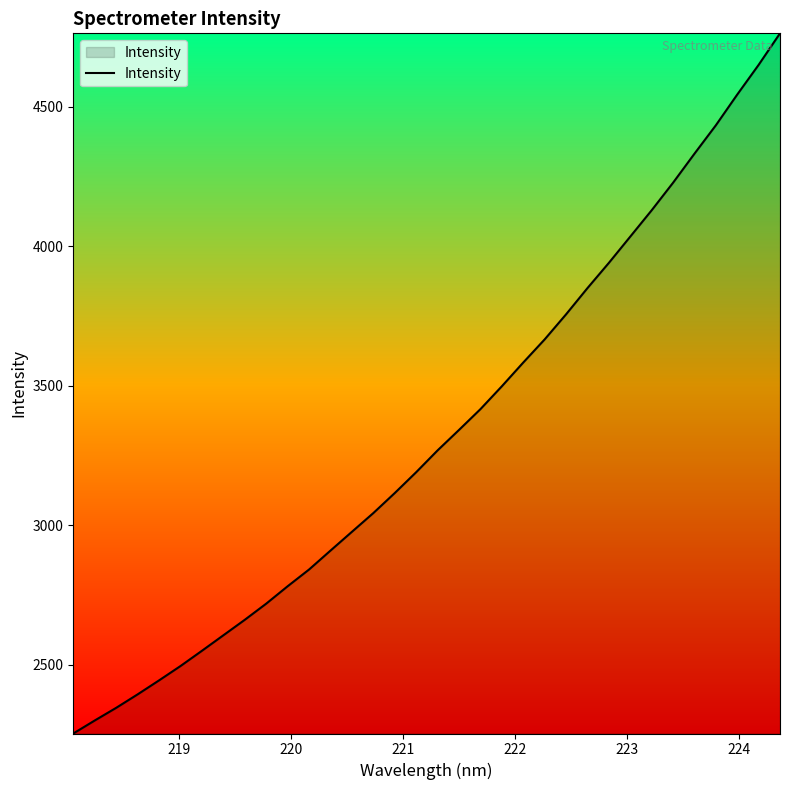

What is the maximum value shown in the chart?

4763.0